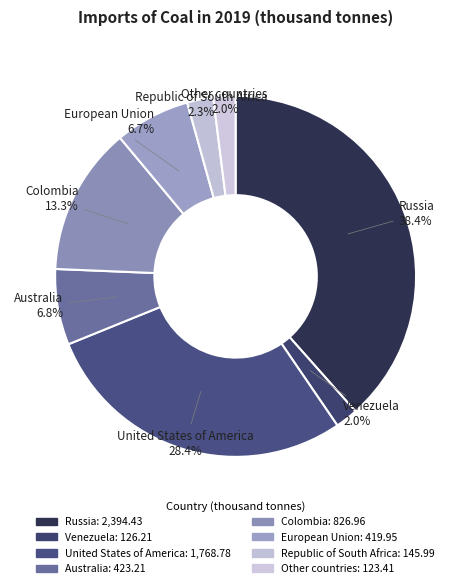

What percentage is the Colombia slice, to the nearest percent?

13%